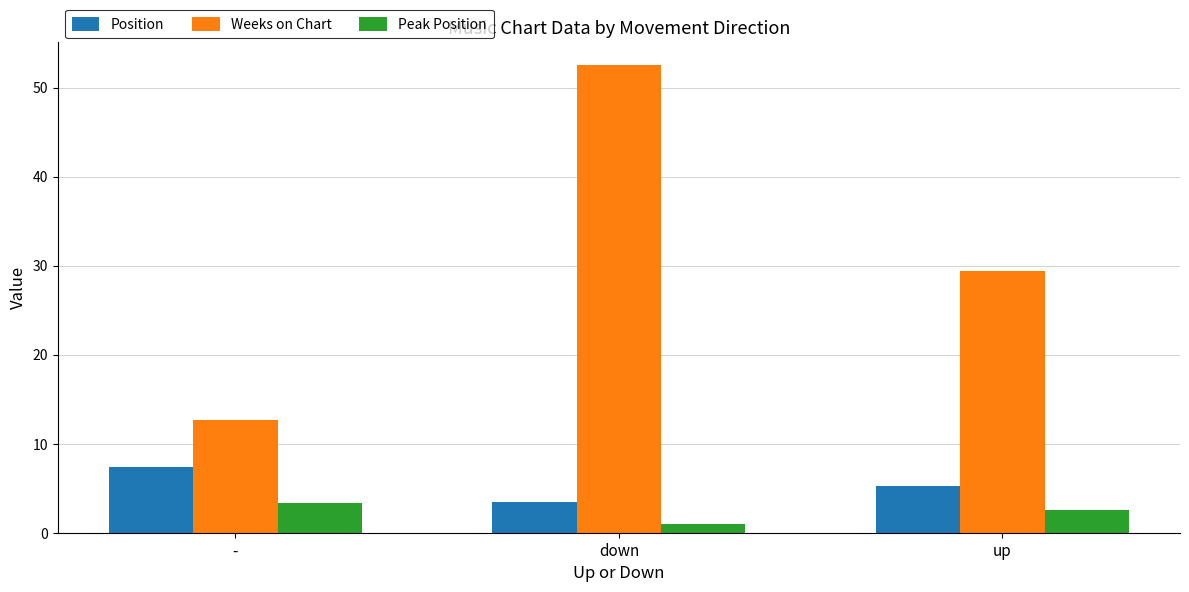

Is it true that Peak Position equals 2.6 at up?

True